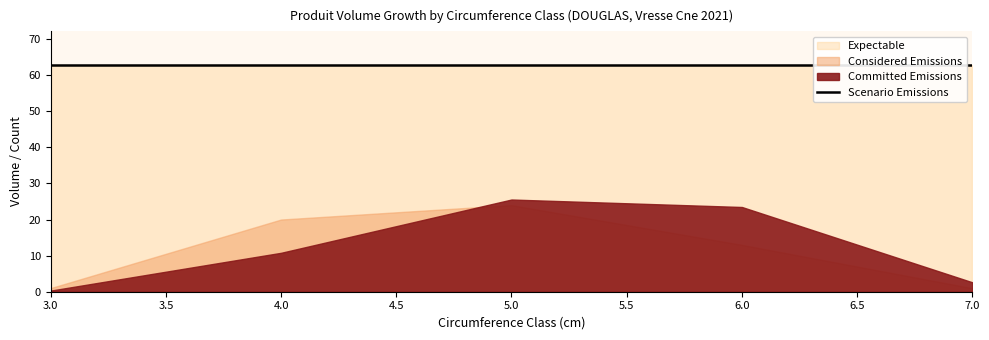

Which category has the highest value across all series?

3